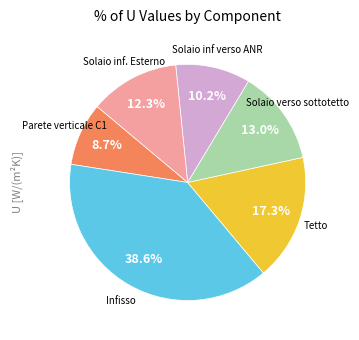

Is there any slice that represents more than half of the pie?

No